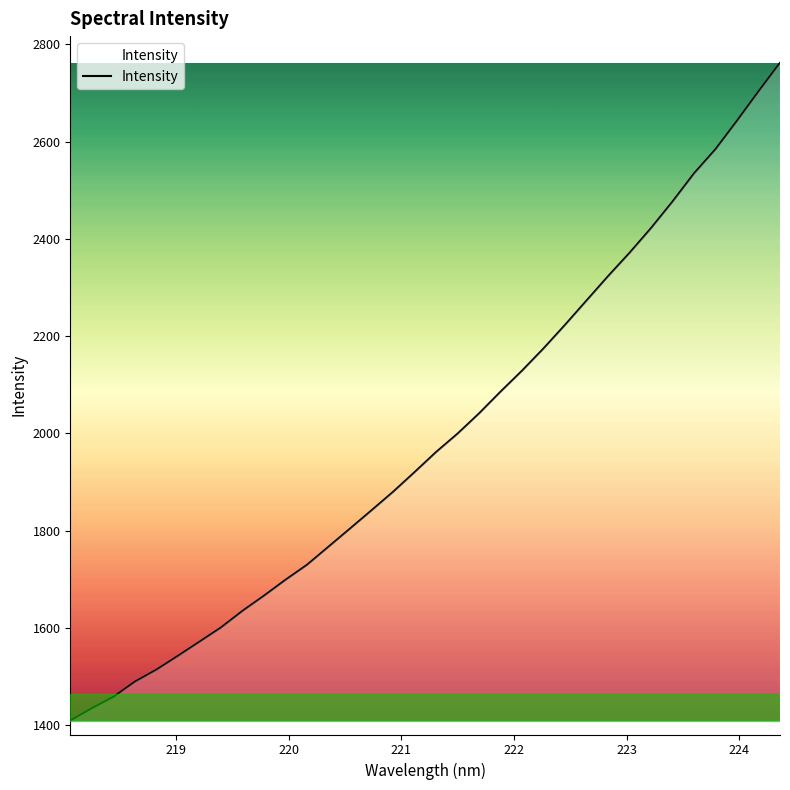

What is the maximum value shown in the chart?

2761.4